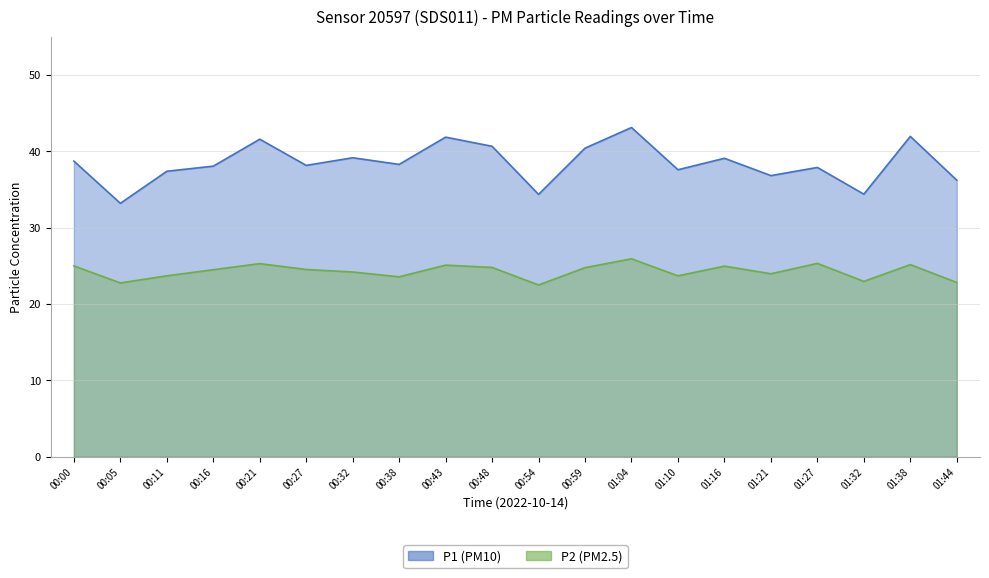

What is the sum of all P1 values?

769.1